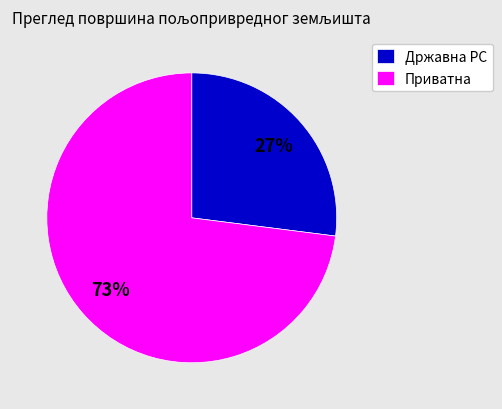

Which has a higher value, Приватна or Државна РС?

Приватна